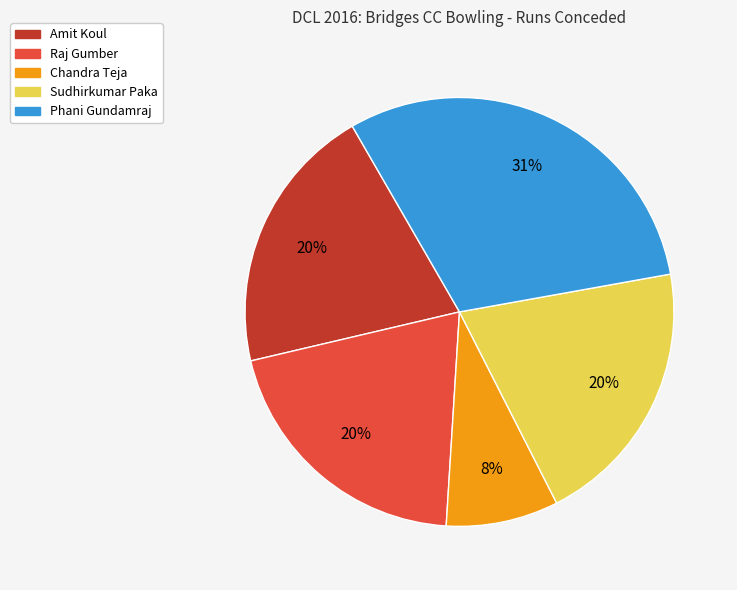

Which category has the smallest portion of the pie?

Chandra Teja